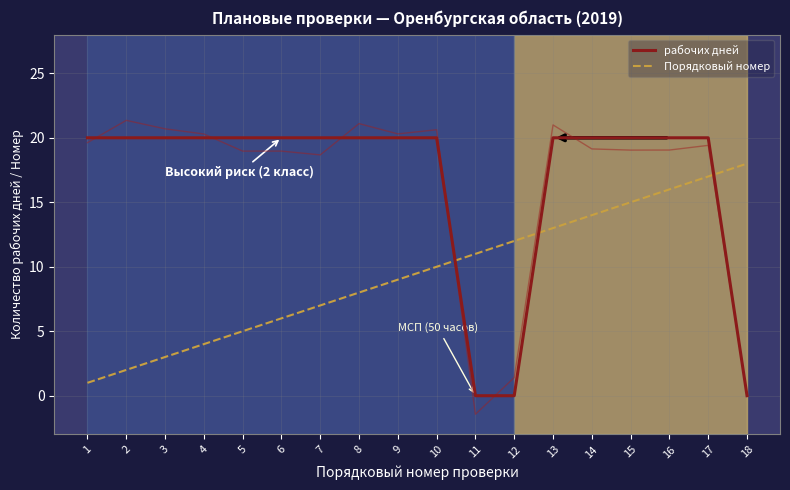

What value does the рабочих дней series have at 3, to the nearest 5?

20